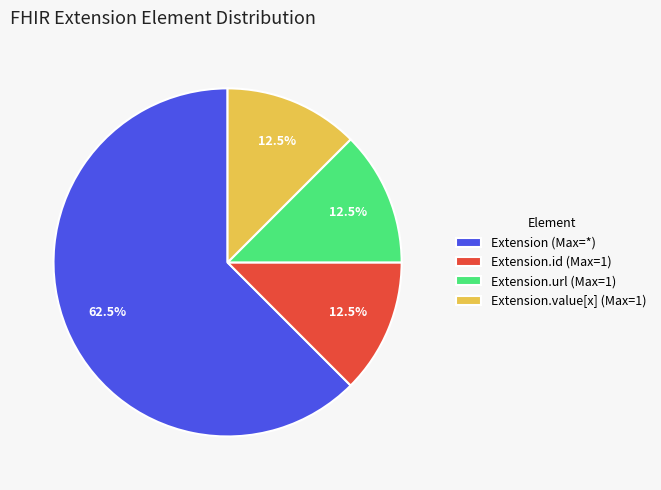

What is the total percentage of Extension.value[x] (Max=1) and Extension.url (Max=1)?

25.0%